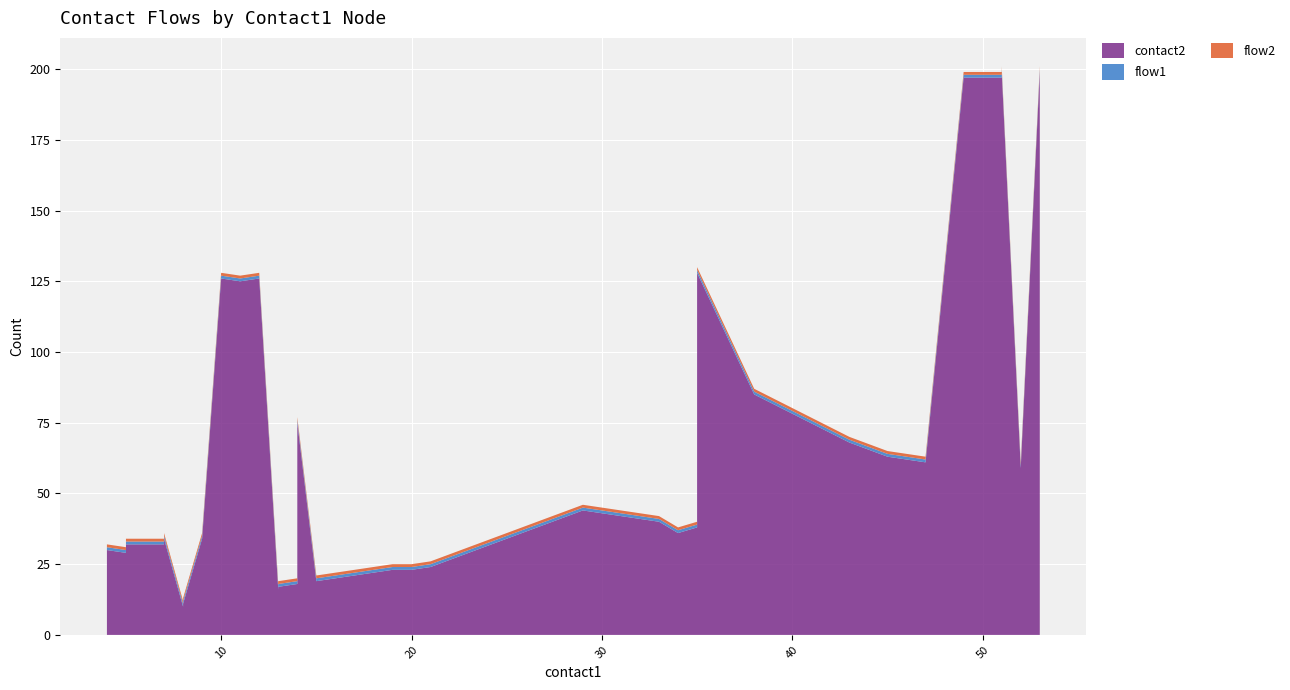

Reading right to left, what are all the values shown in this chart?

contact2: 199	59	199	197	197	61	63	68	85	128	92	85	38	36	40	42	44	24	23	23	22	21	20	19	75	18	17	16	126	125	126	34	11	10	34	32	32	30	29	30
flow1: 1	1	1	1	1	1	1	1	1	1	1	1	1	1	1	1	1	1	1	1	1	1	1	1	1	1	1	1	1	1	1	1	1	1	1	1	1	1	1	1
flow2: 1	1	1	1	1	1	1	1	1	1	1	1	1	1	1	1	1	1	1	1	1	1	1	1	1	1	1	1	1	1	1	1	1	1	1	1	1	1	1	1